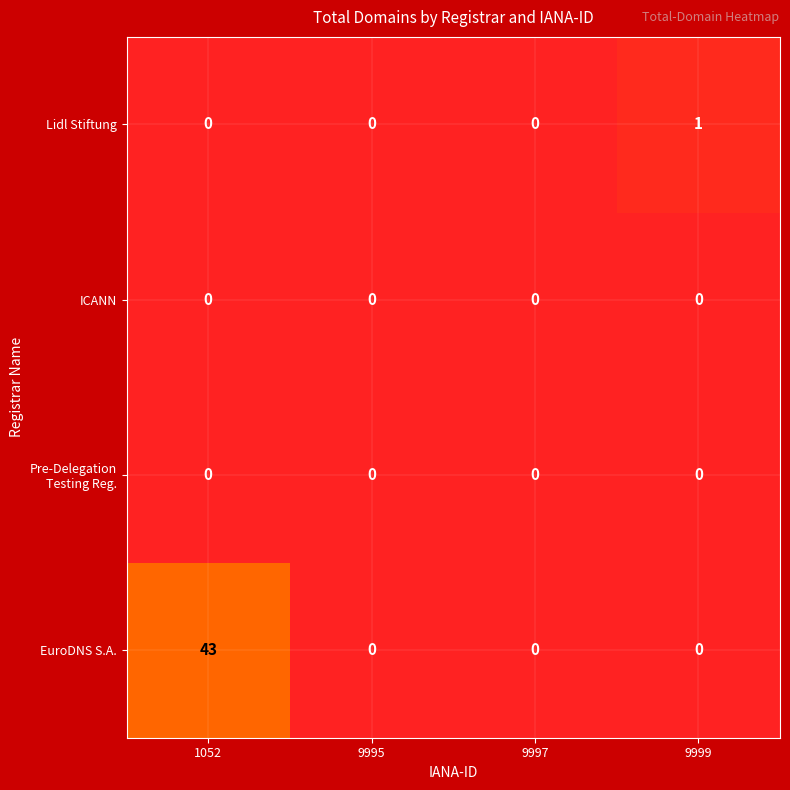

What is the difference between the maximum and minimum values in the EuroDNS S.A. series?

43